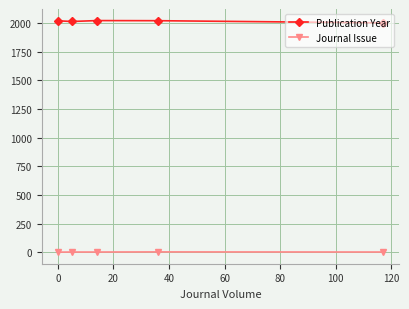

Rank the series by their average value, from lowest to highest.

Journal Issue, Publication Year